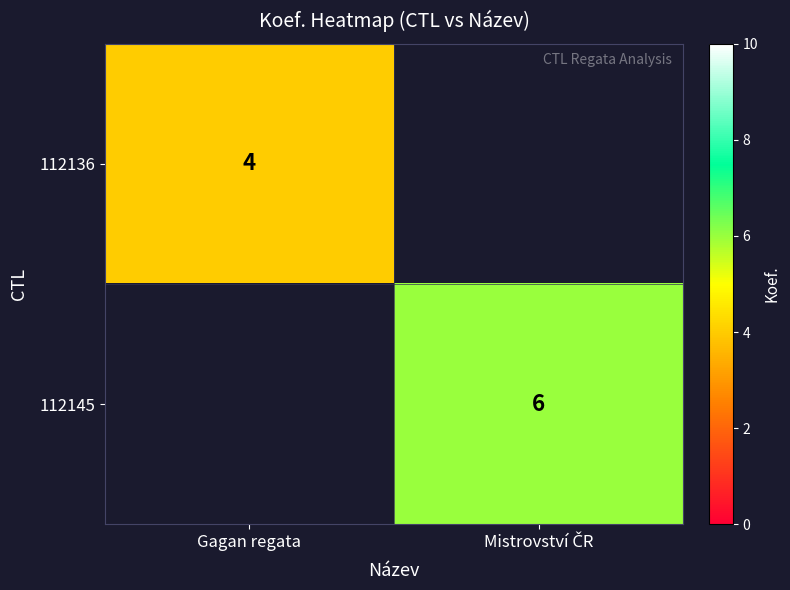

The 112136 series shows 6 at Gagan regata. True or false?

False